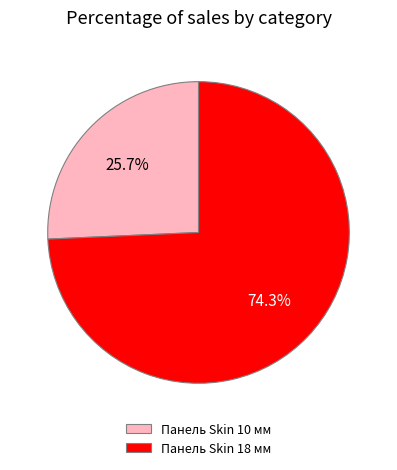

Count the number of slices in the pie.

2